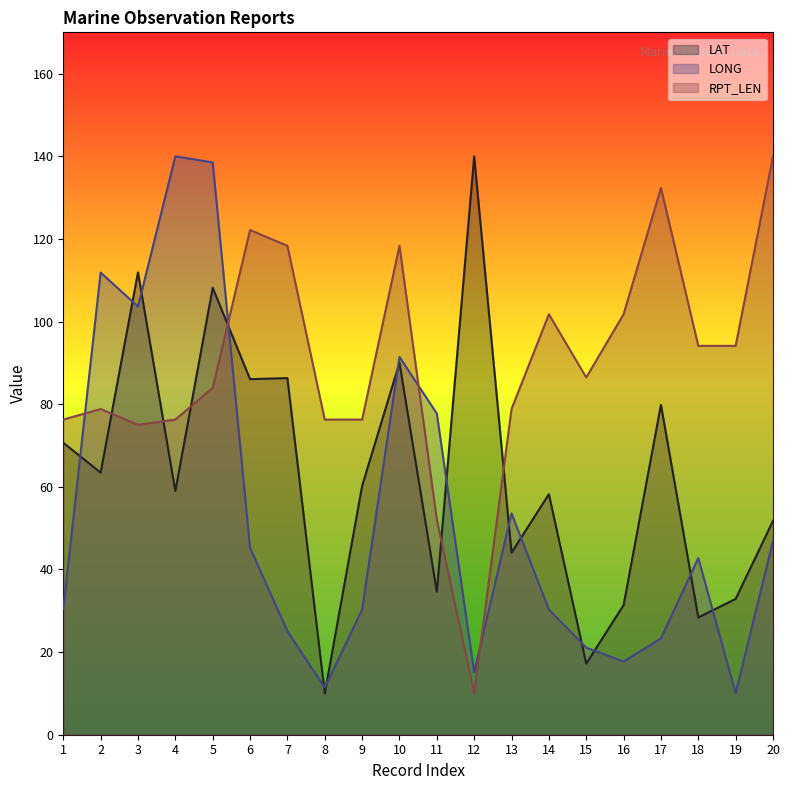

True or false: LONG has a value of 23.3 at 17.

True